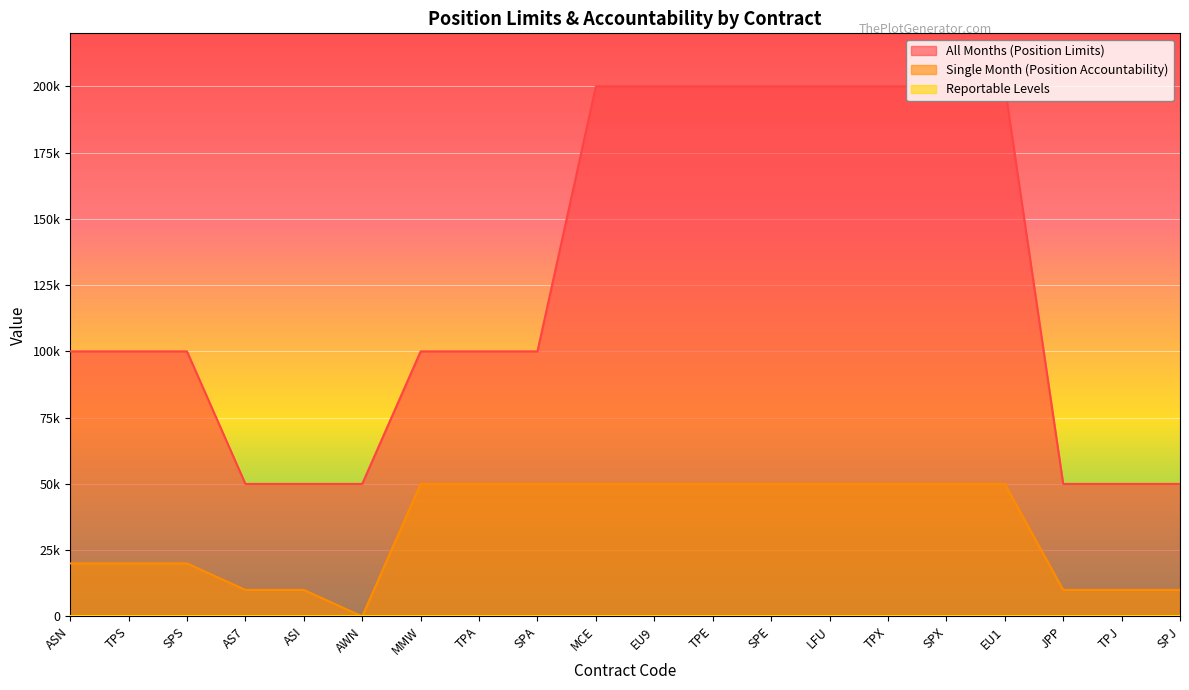

List the series in order of their overall mean, lowest first.

Single Month (Position Accountability), All Months (Position Limits)